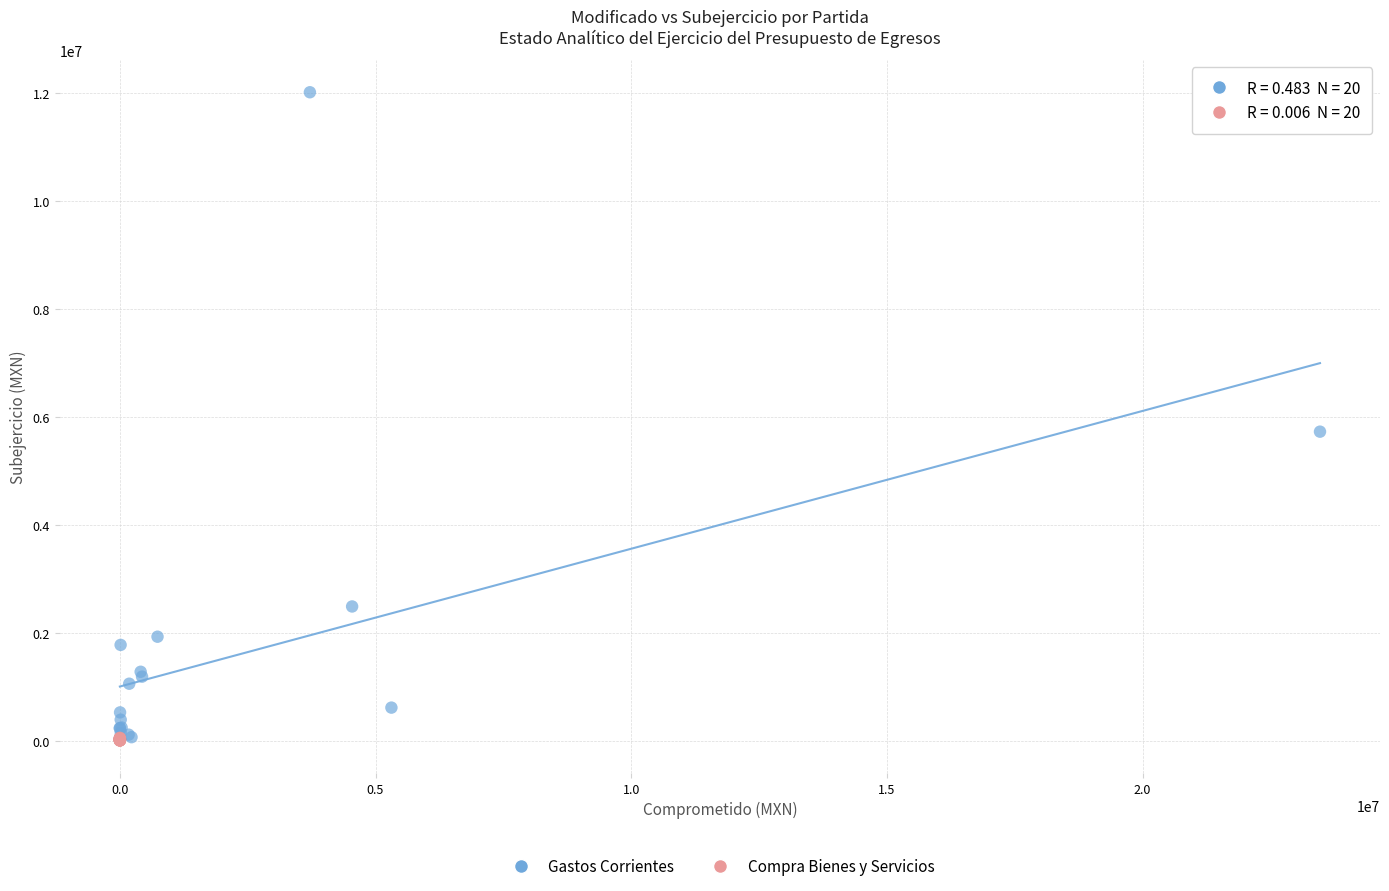

What are all the series names shown in the legend?

Gastos Corrientes, Compra Bienes y Servicios